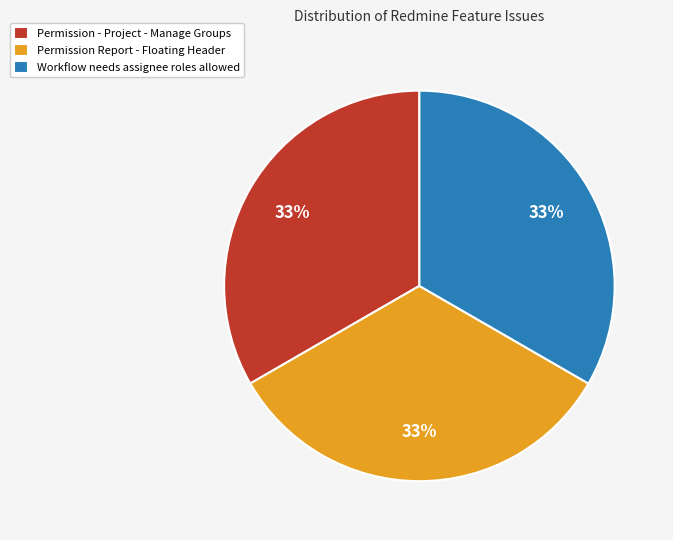

Combined, do Permission Report - Floating Header and Permission - Project - Manage Groups account for over 50%?

Yes